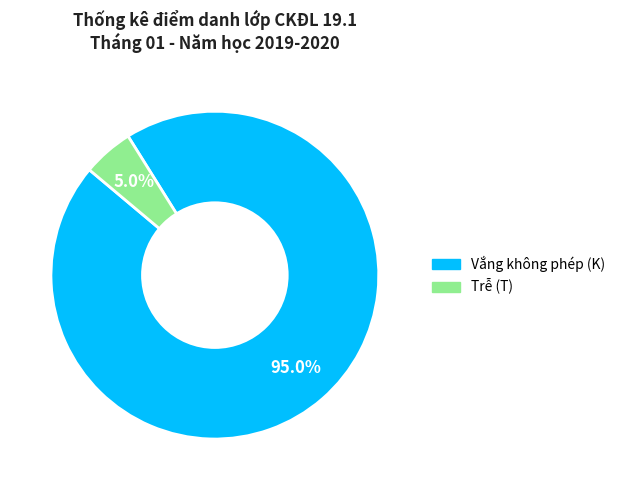

Rank the categories by value from highest to lowest.

Vắng không phép (K), Trễ (T)